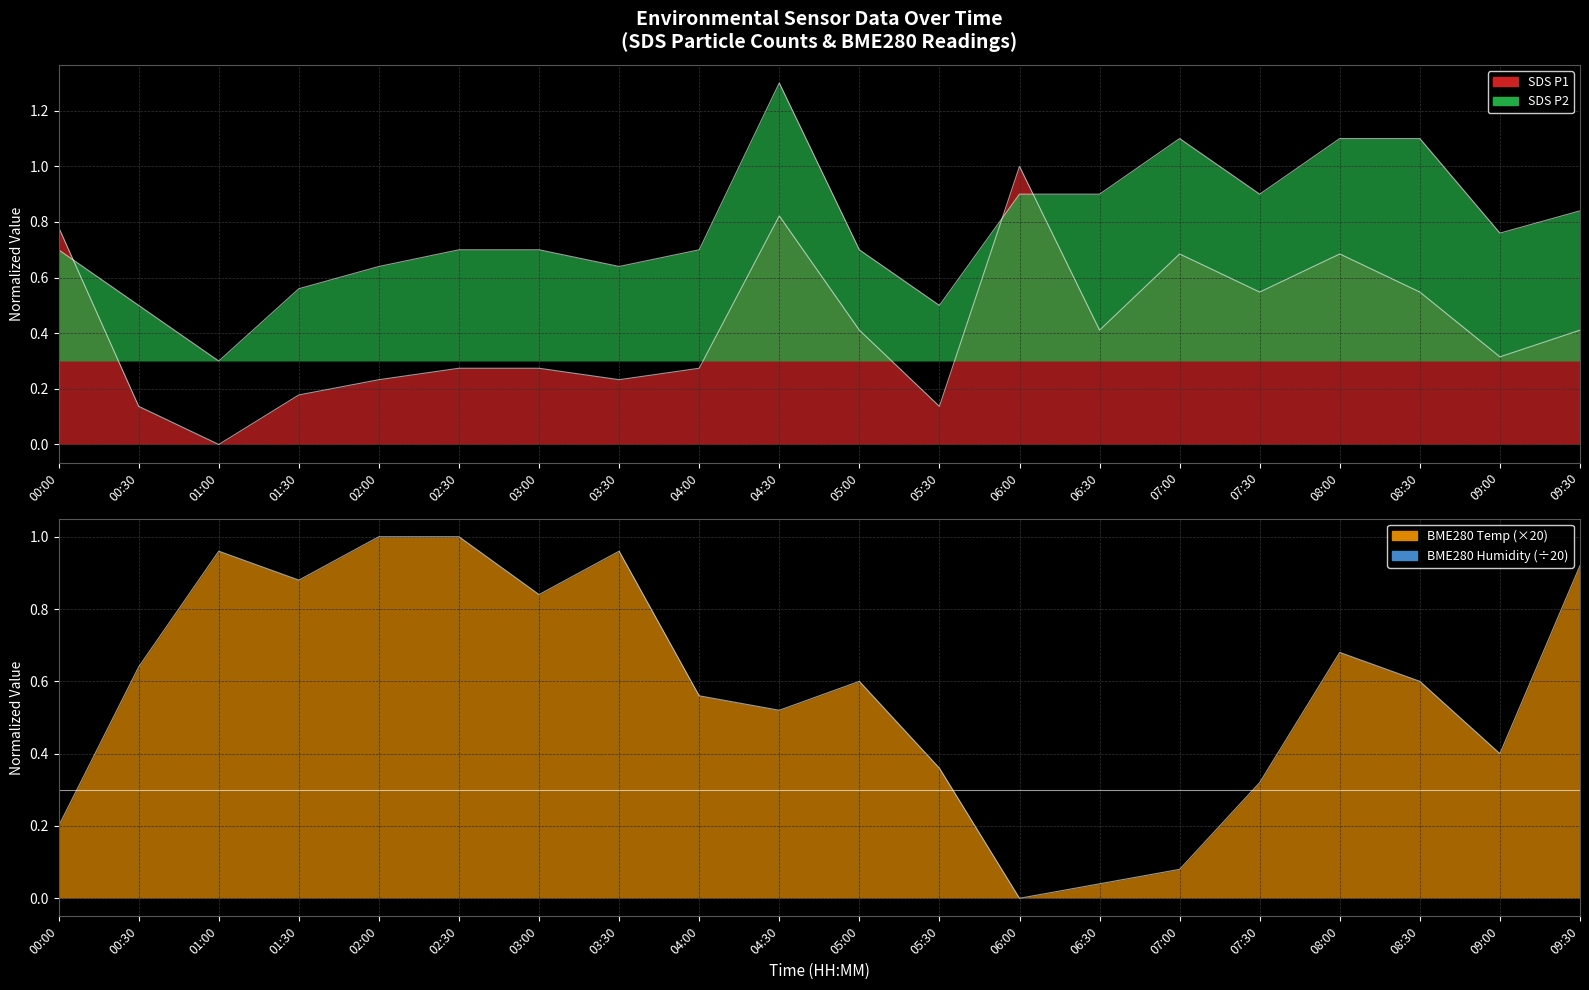

True or false: SDS_P1 has a value of 0.1 at 02:30.

False